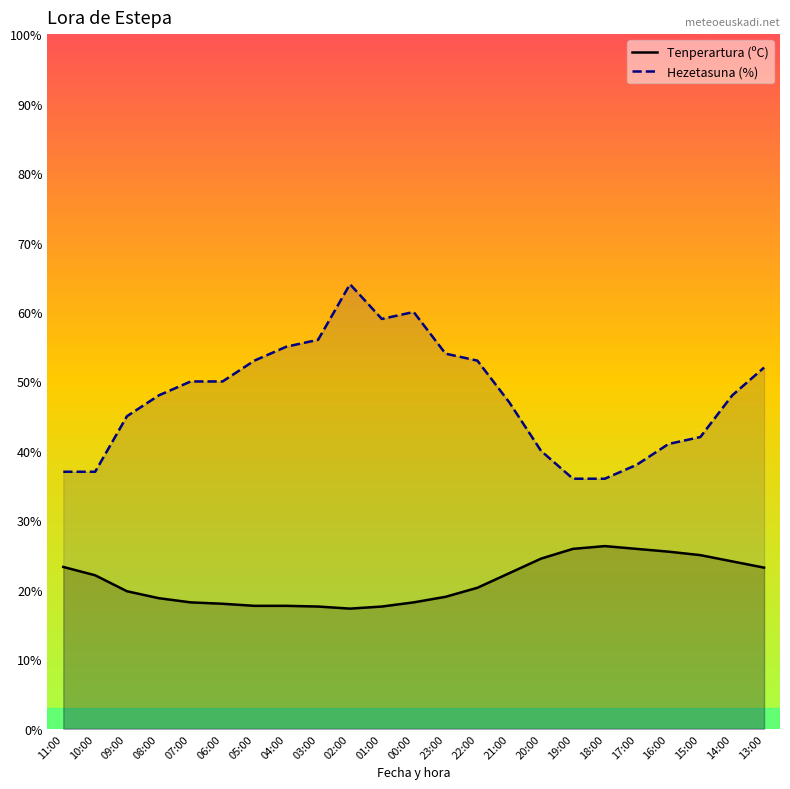

Rank the series by their maximum value, from highest to lowest.

Hezetasuna (%), Tenperartura (ºC)